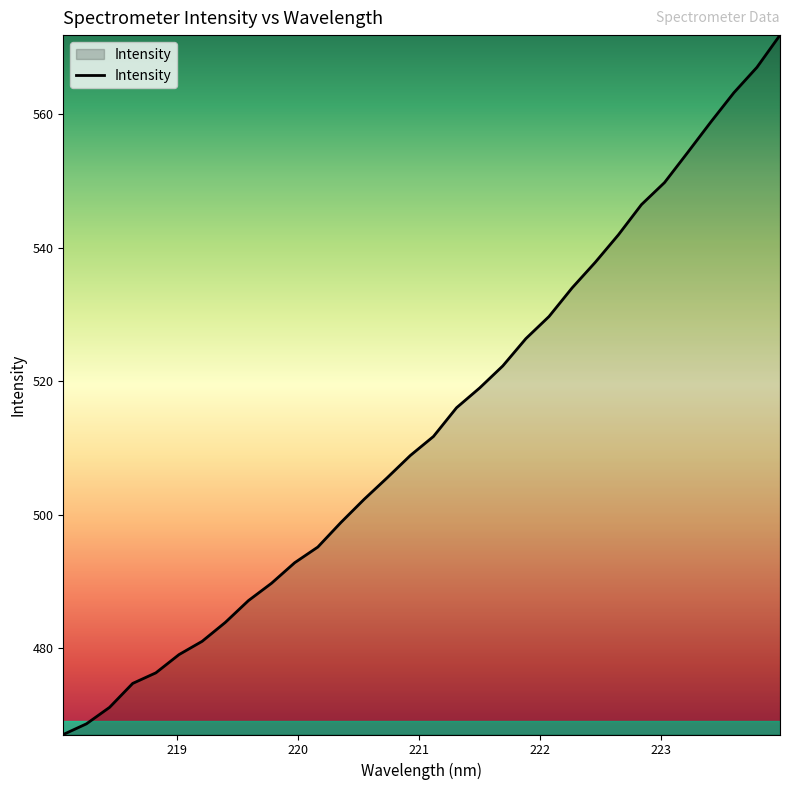

What is the smallest value displayed?

467.1